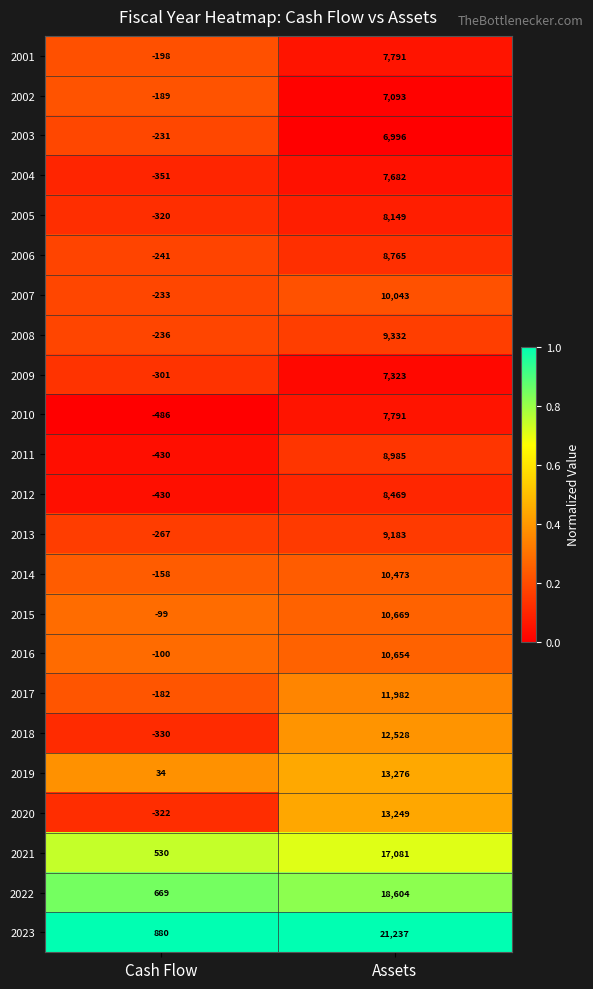

What is the difference between the highest and lowest values at Assets?

14241